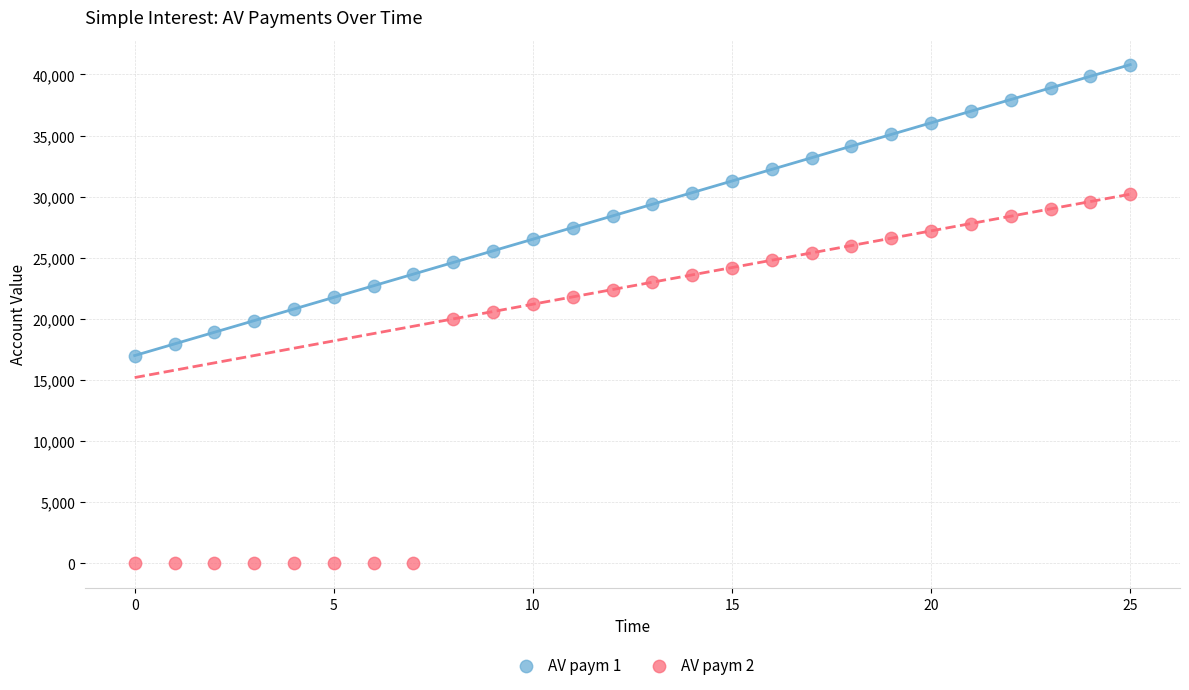

Which series reaches the minimum Y coordinate?

AV paym 2